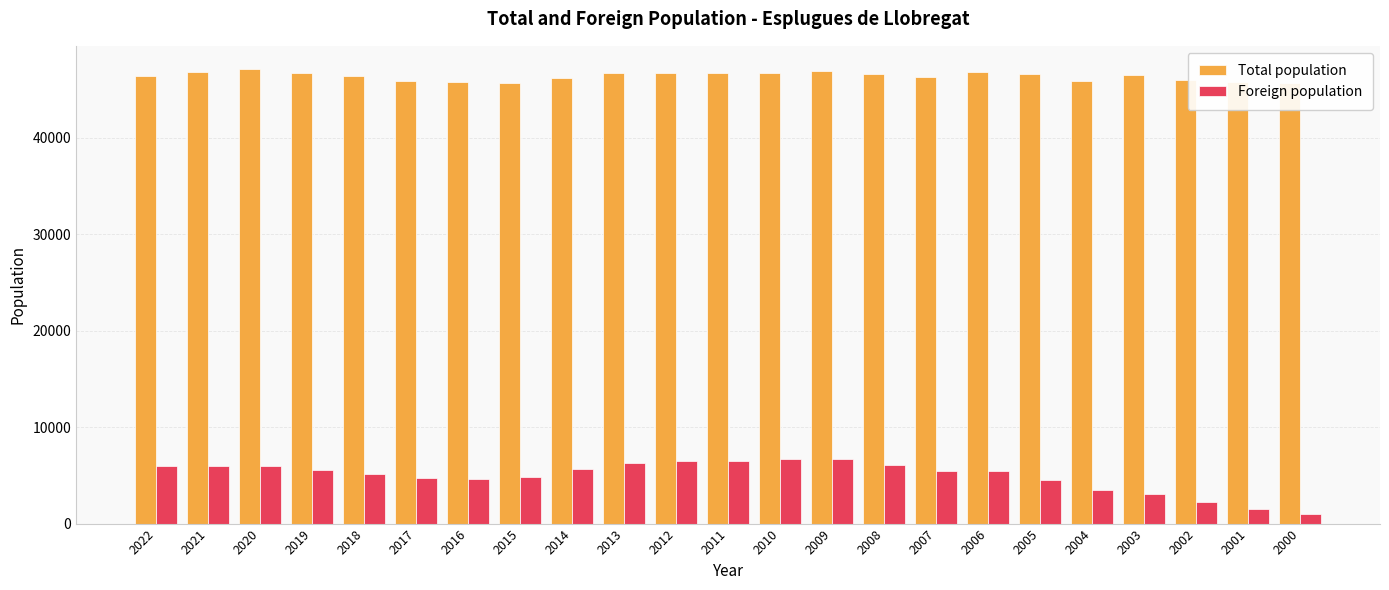

What is the difference between the Foreign population values at 2002 and 2000?

1197